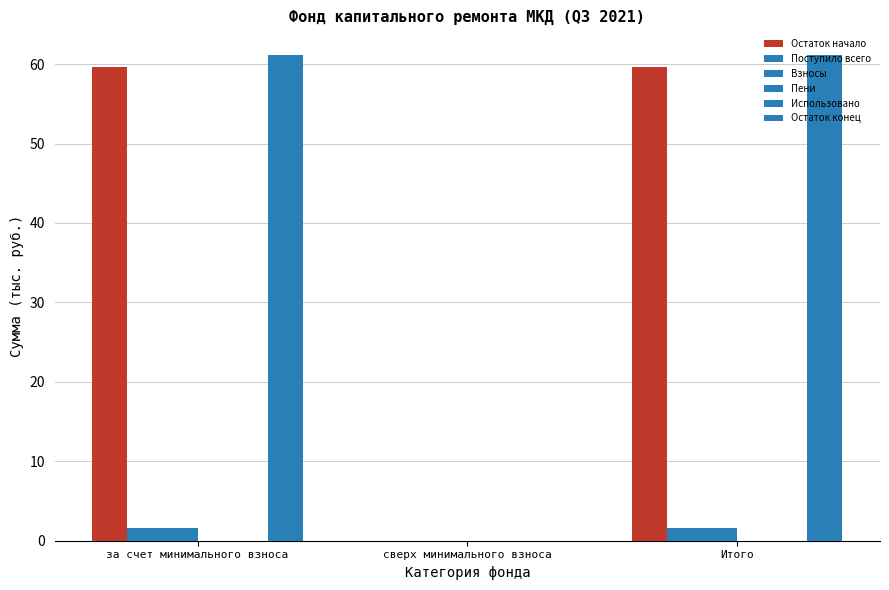

At which label is Поступило всего closest to 0?

сверх минимального взноса